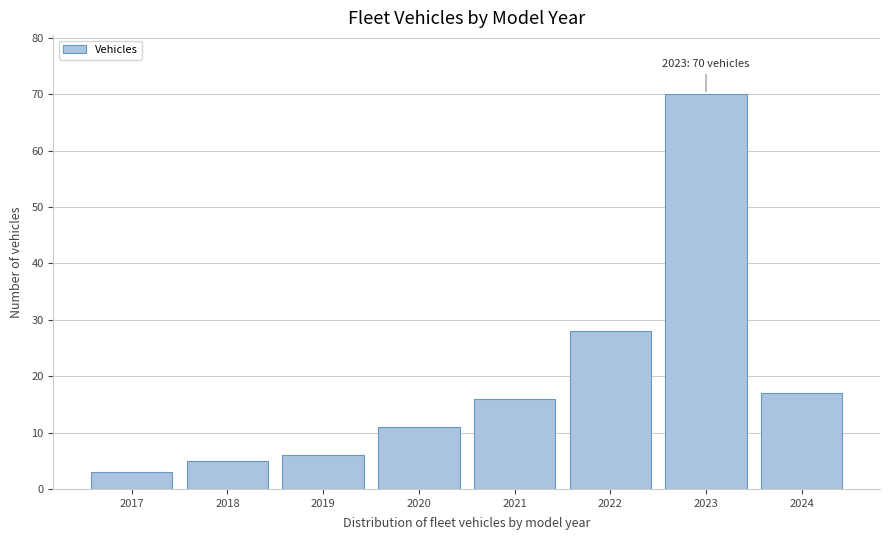

Reading left to right, list all the values displayed in this chart.

2017=3	2018=5	2019=6	2020=11	2021=16	2022=28	2023=70	2024=17